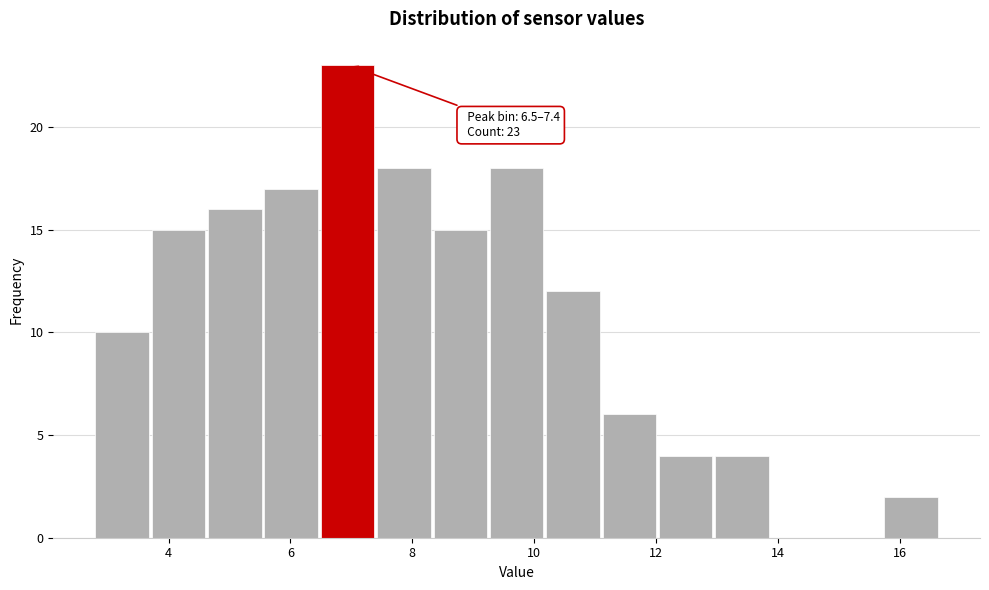

Over which range of the x-axis is the bar tallest?

6.4 to 7.4